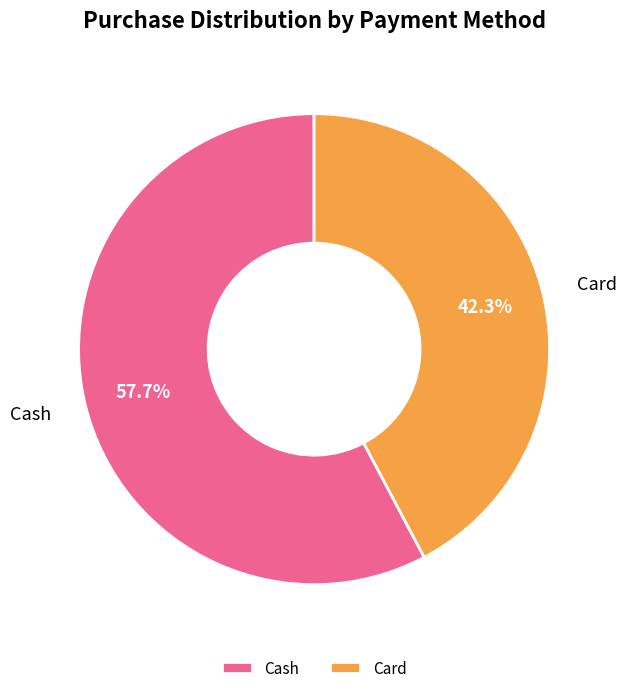

To the nearest percent, what percentage of the pie is Cash?

58%